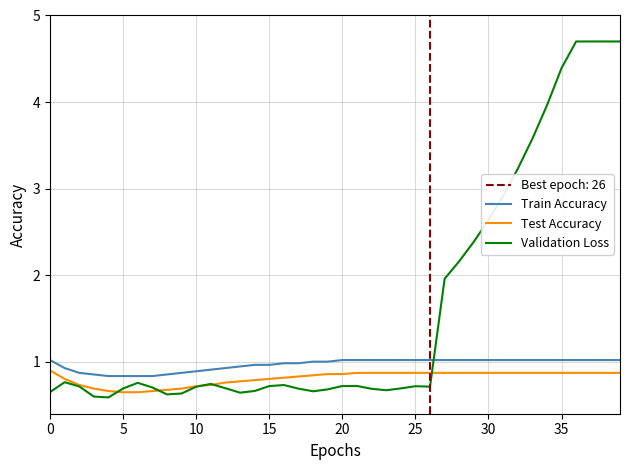

True or false: Test Accuracy and Train Accuracy intersect in this chart.

False